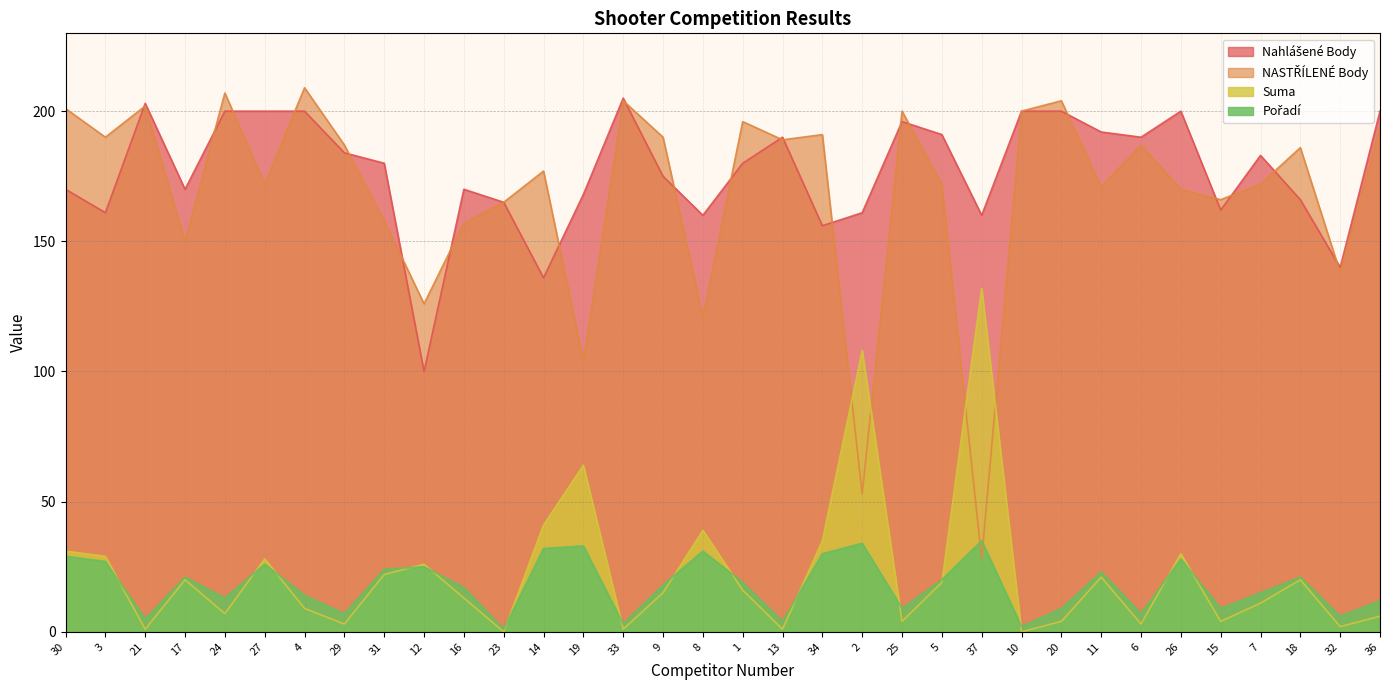

Which has a higher value, 36 or 25?

36